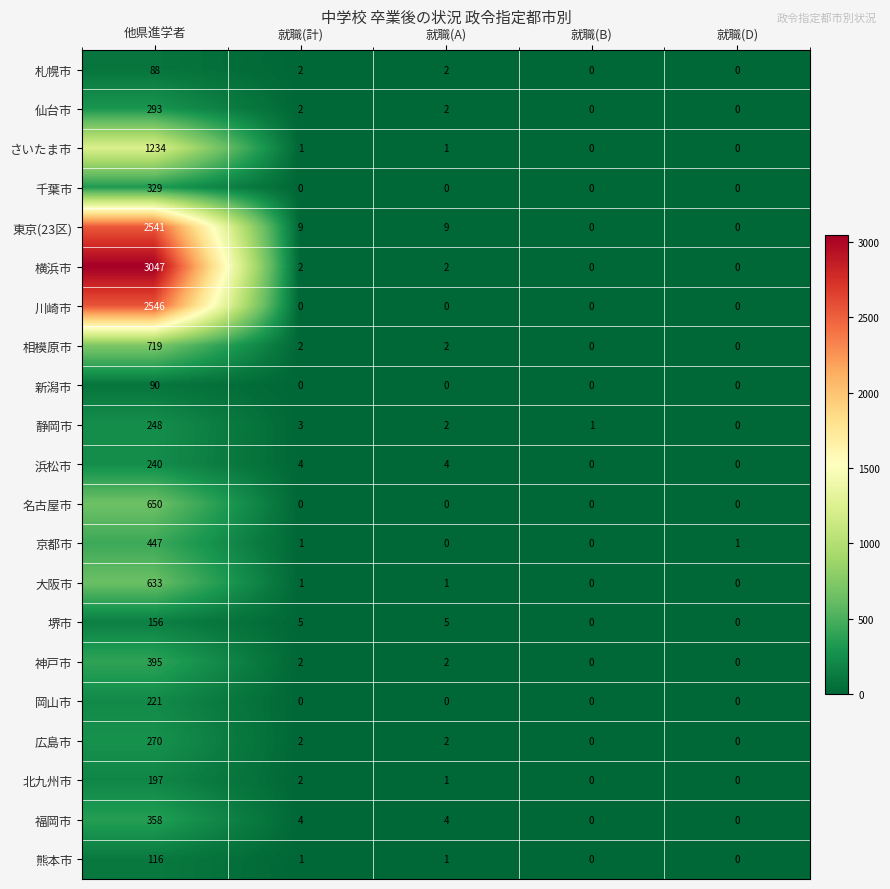

Rank the series by their maximum value, from highest to lowest.

横浜市, 川崎市, 東京(23区), さいたま市, 相模原市, 名古屋市, 大阪市, 京都市, 神戸市, 福岡市, 千葉市, 仙台市, 広島市, 静岡市, 浜松市, 岡山市, 北九州市, 堺市, 熊本市, 新潟市, 札幌市